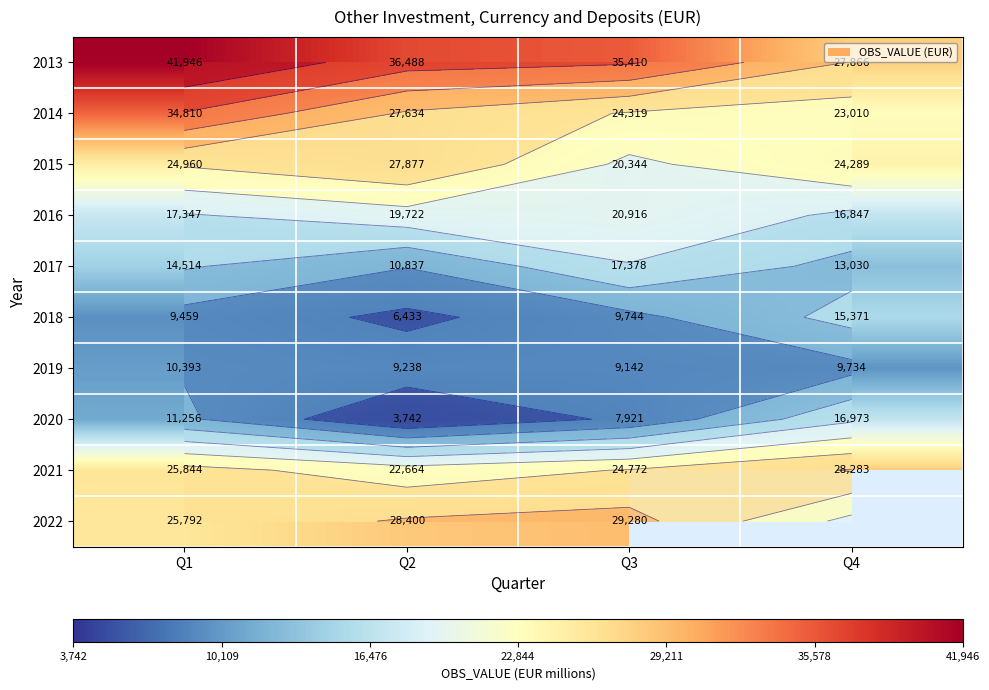

At Q2, list the series in order from largest to smallest.

2013, 2022, 2015, 2014, 2021, 2016, 2017, 2019, 2018, 2020